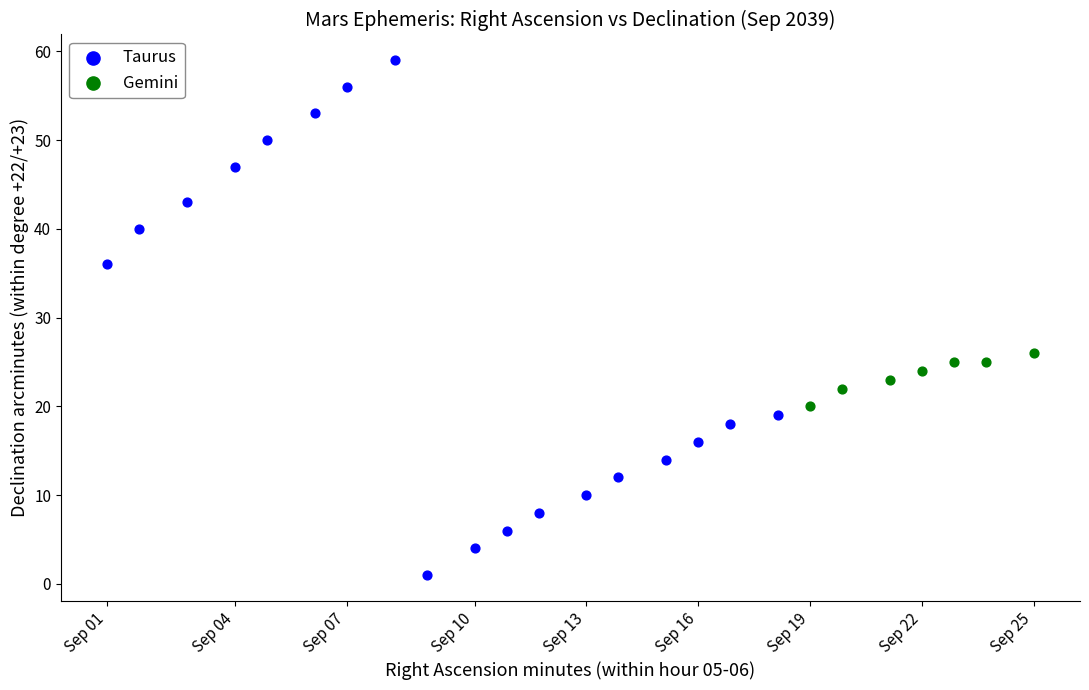

Which series contains the highest Y value?

Taurus